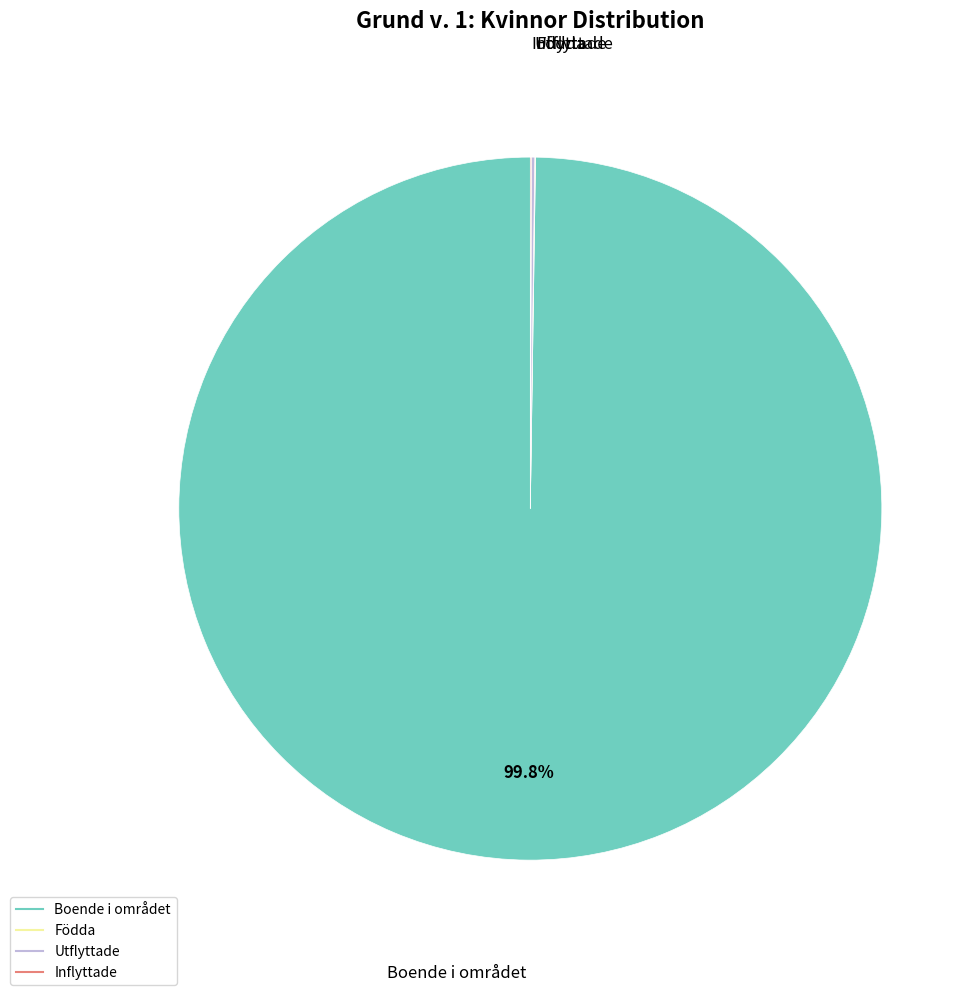

Which slice represents more than half of the pie?

Boende i området